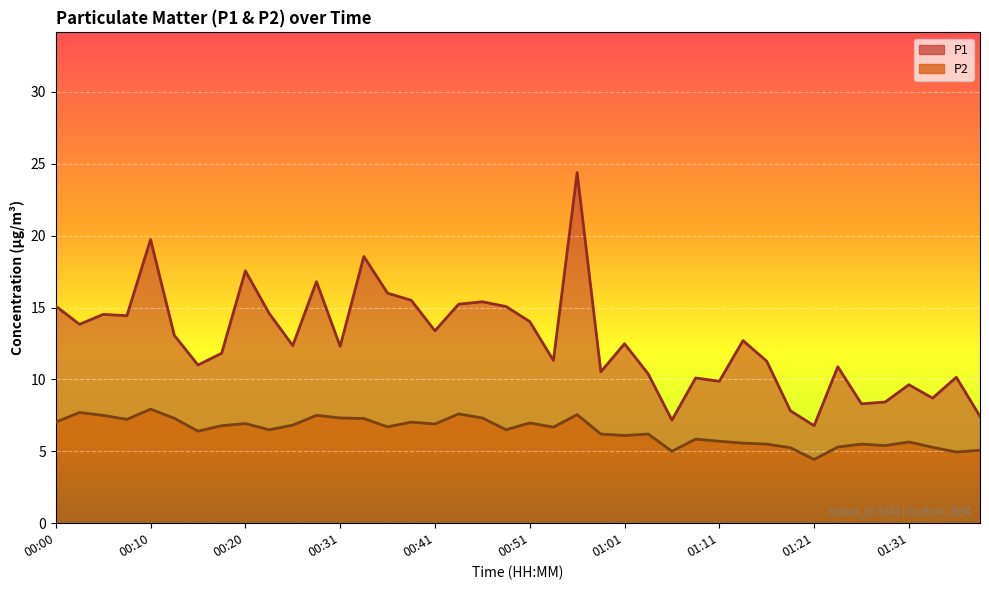

What position from the right is 00:31?

28